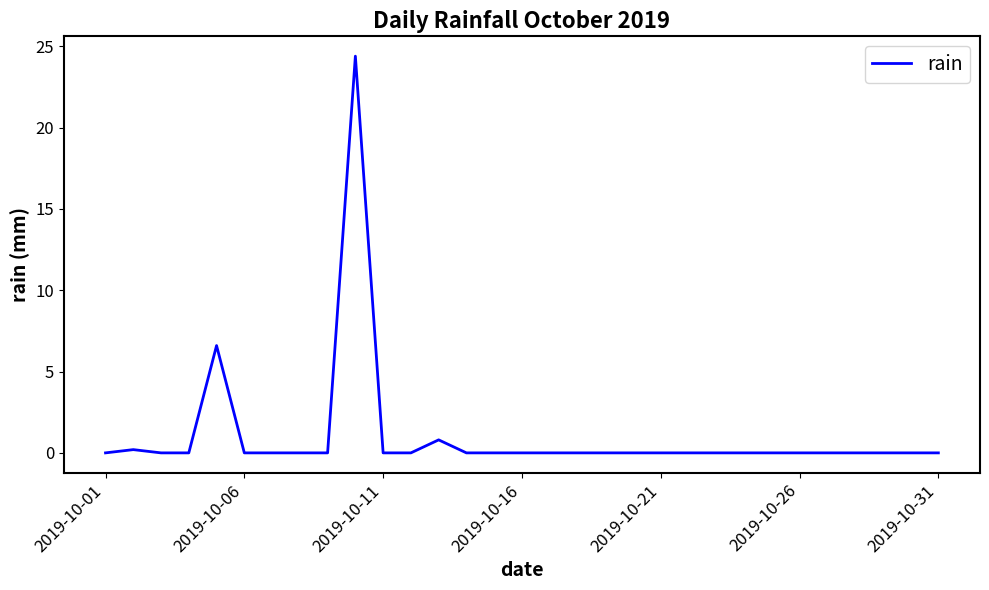

What is the difference between the maximum and minimum values?

24.4